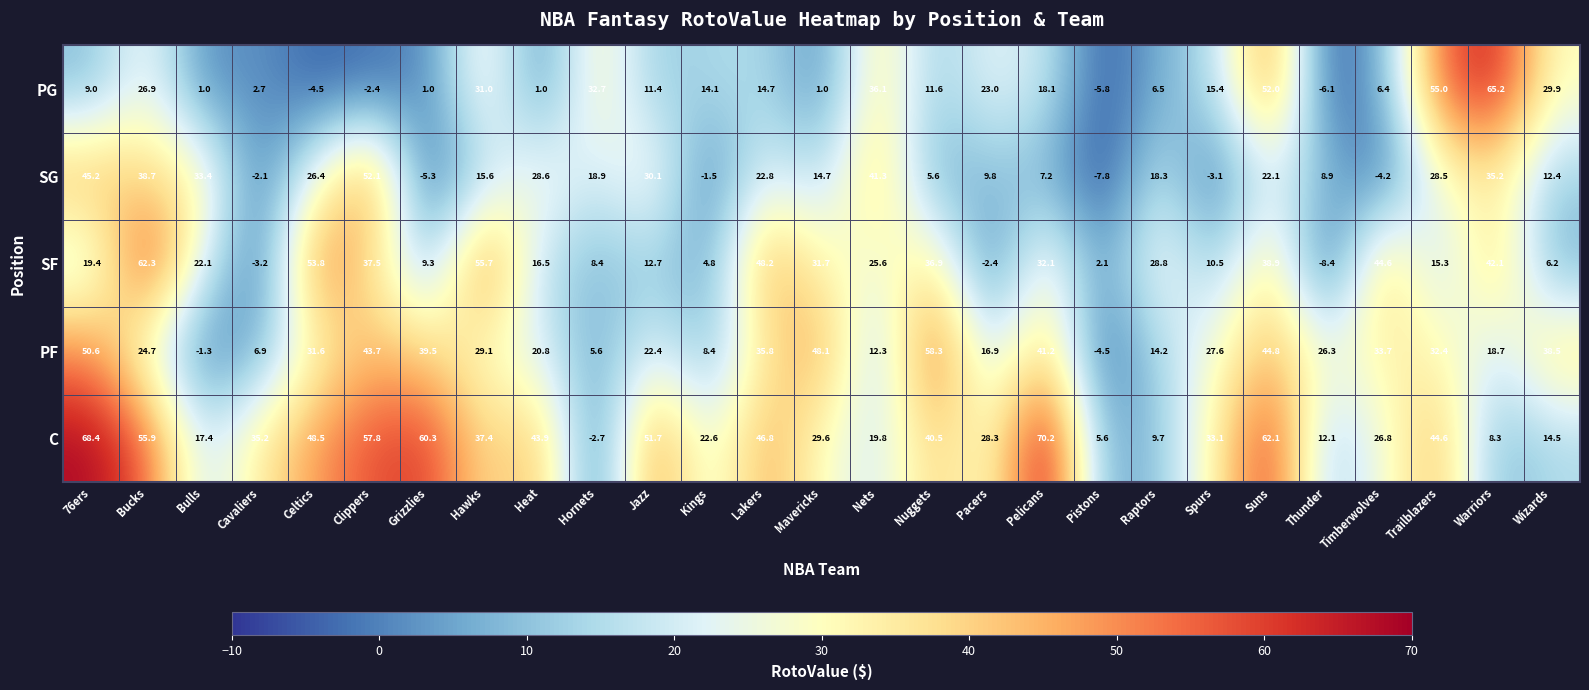

Is it true that SG equals 13.6 at Heat?

False